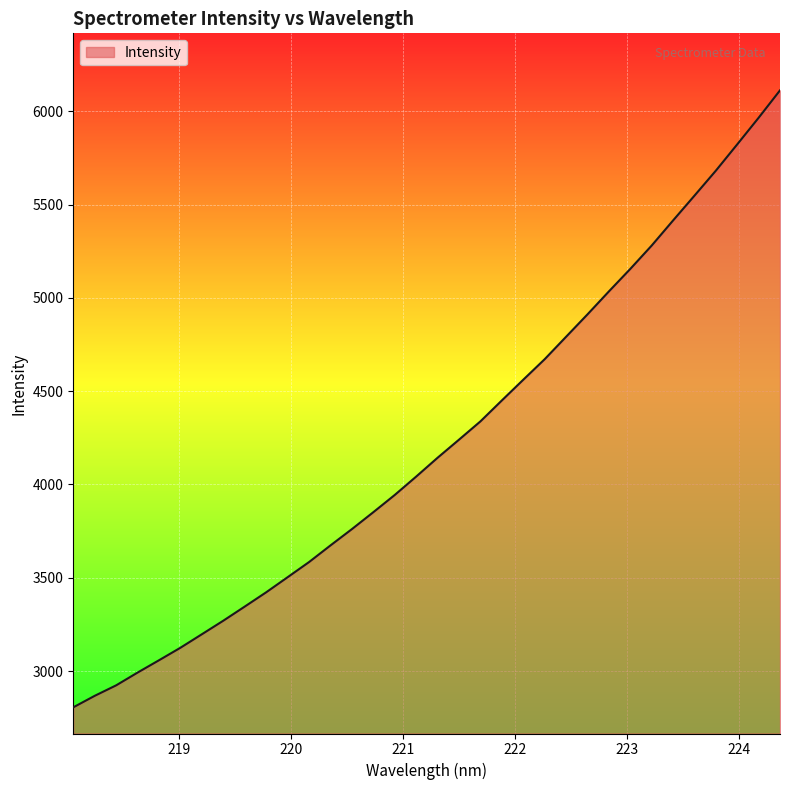

What is the smallest value displayed?

2805.5